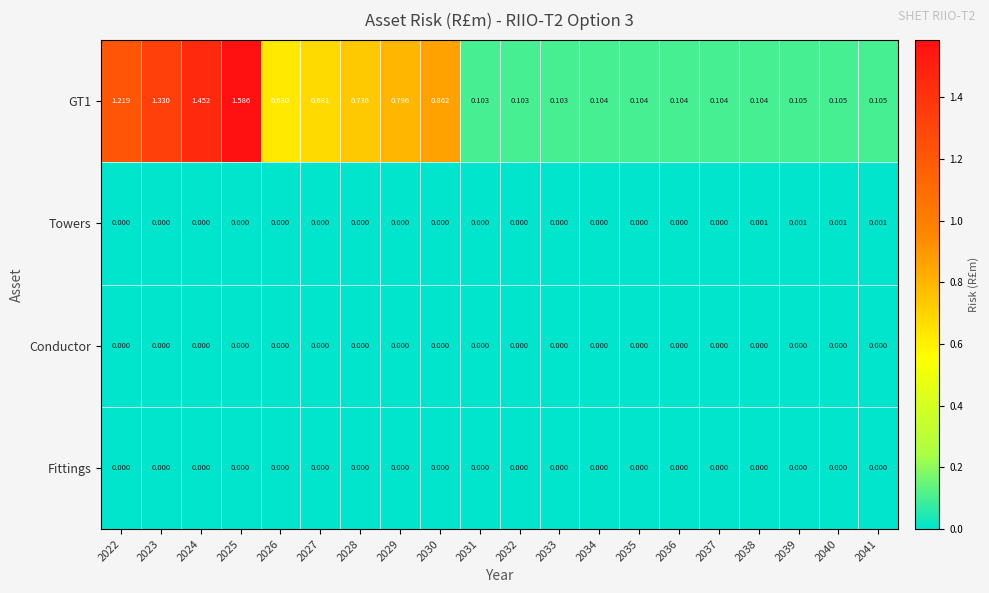

Reading right to left, what are all the values shown in this chart?

GT1: 2041=0.1	2040=0.1	2039=0.1	2038=0.1	2037=0.1	2036=0.1	2035=0.1	2034=0.1	2033=0.1	2032=0.1	2031=0.1	2030=0.9	2029=0.8	2028=0.7	2027=0.7	2026=0.6	2025=1.6	2024=1.5	2023=1.3	2022=1.2
Towers: 2041=0.0	2040=0.0	2039=0.0	2038=0.0	2037=0.0	2036=0.0	2035=0.0	2034=0.0	2033=0.0	2032=0.0	2031=0.0	2030=0.0	2029=0.0	2028=0.0	2027=0.0	2026=0.0	2025=0.0	2024=0.0	2023=0.0	2022=0.0
Conductor: 2041=0.0	2040=0.0	2039=0.0	2038=0.0	2037=0.0	2036=0.0	2035=0.0	2034=0.0	2033=0.0	2032=0.0	2031=0.0	2030=0.0	2029=0.0	2028=0.0	2027=0.0	2026=0.0	2025=0.0	2024=0.0	2023=0.0	2022=0.0
Fittings: 2041=0.0	2040=0.0	2039=0.0	2038=0.0	2037=0.0	2036=0.0	2035=0.0	2034=0.0	2033=0.0	2032=0.0	2031=0.0	2030=0.0	2029=0.0	2028=0.0	2027=0.0	2026=0.0	2025=0.0	2024=0.0	2023=0.0	2022=0.0